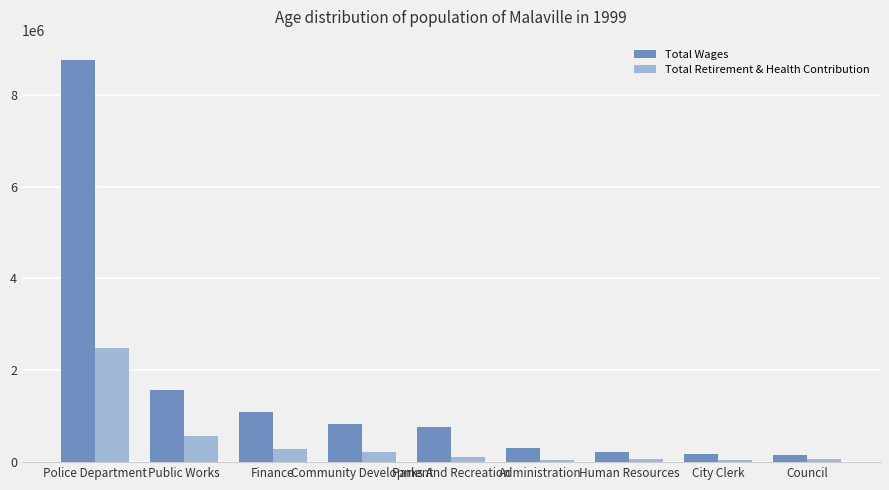

The value of Total Wages at Public Works is 841252. True or false?

False